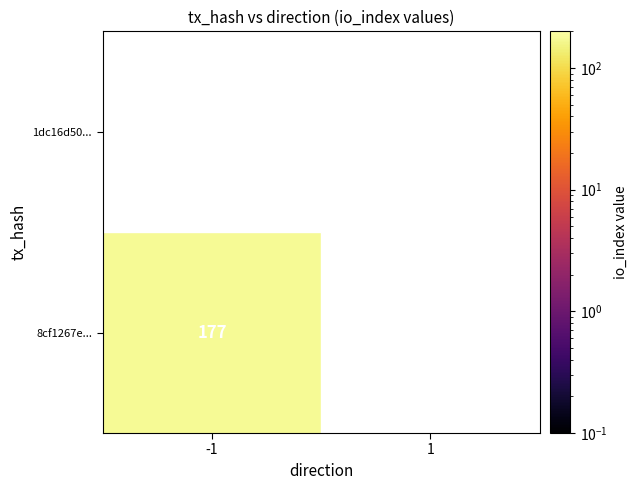

True or false: 8cf1267ec9cbda0e3b26334e5a882b842194ee3 has a value of 177 at io_index.

True